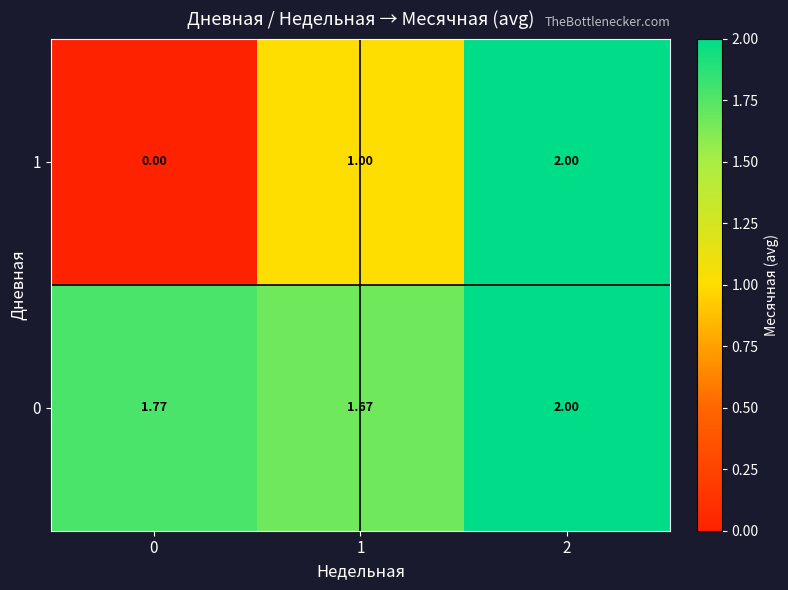

Count the number of data series in this chart.

2